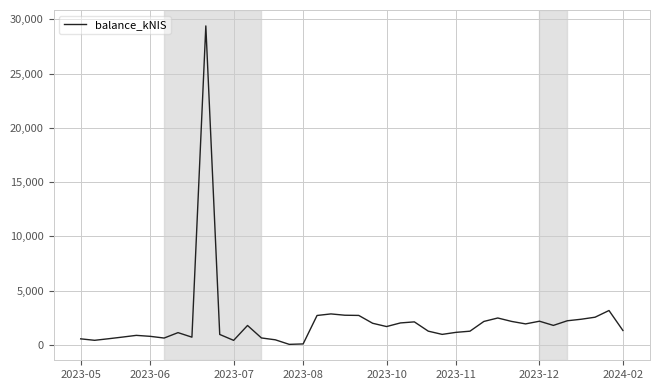

What is the difference between the maximum and minimum values?

29331.0